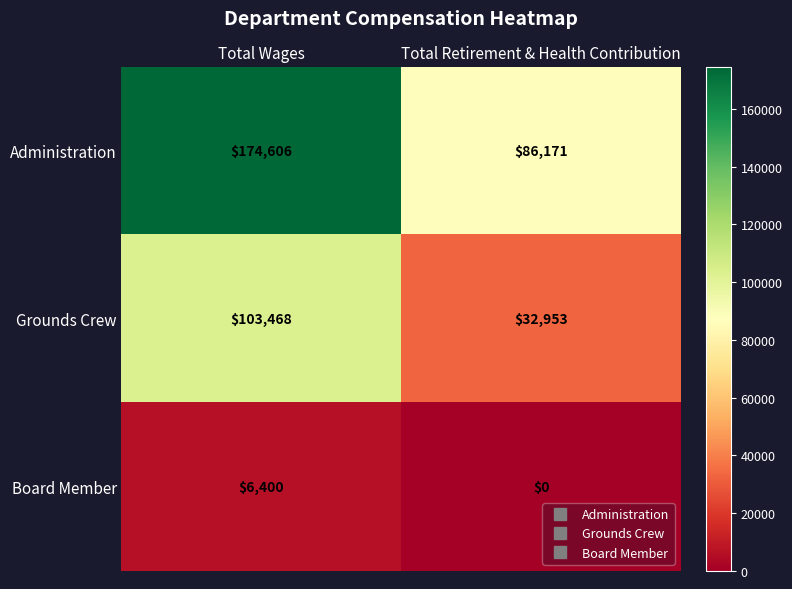

Rank the series at Total Wages from lowest to highest value.

Board Member, Grounds Crew, Administration